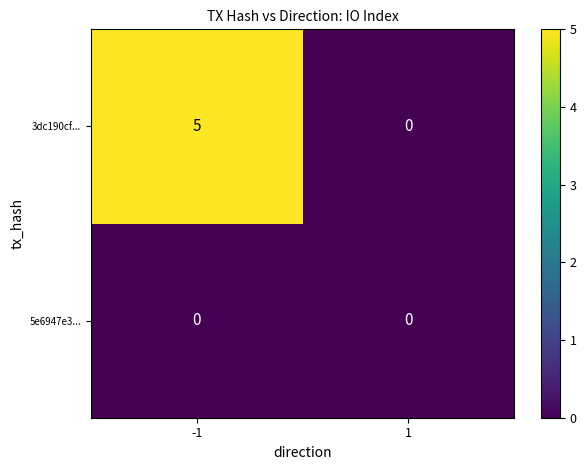

What is the total value across all series at -1?

5